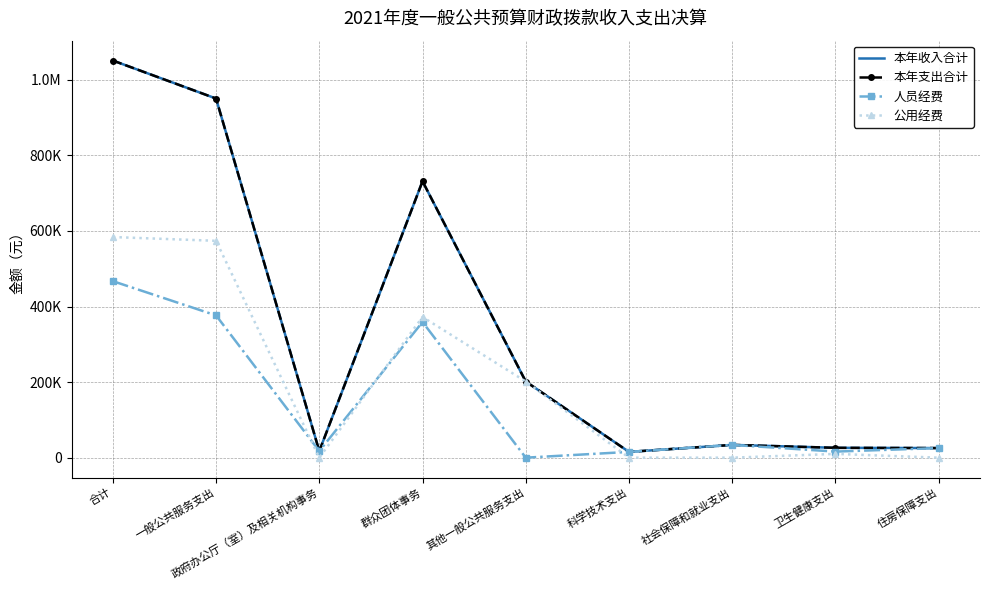

Reading right to left, list all the values displayed in this chart.

本年收入合计: 25400.0	26100.0	33800.0	15298.0	201500.0	731382.3	17439.4	950321.7	1050919.7
本年支出合计: 25400.0	26100.0	33800.0	15298.0	201500.0	731382.3	17439.4	950321.7	1050919.7
人员经费: 25400.0	16100.0	33800.0	15298.0	0.0	359052.0	17439.4	376491.4	467089.4
公用经费: 0.0	10000.0	0.0	0.0	201500.0	372330.3	0.0	573830.3	583830.3